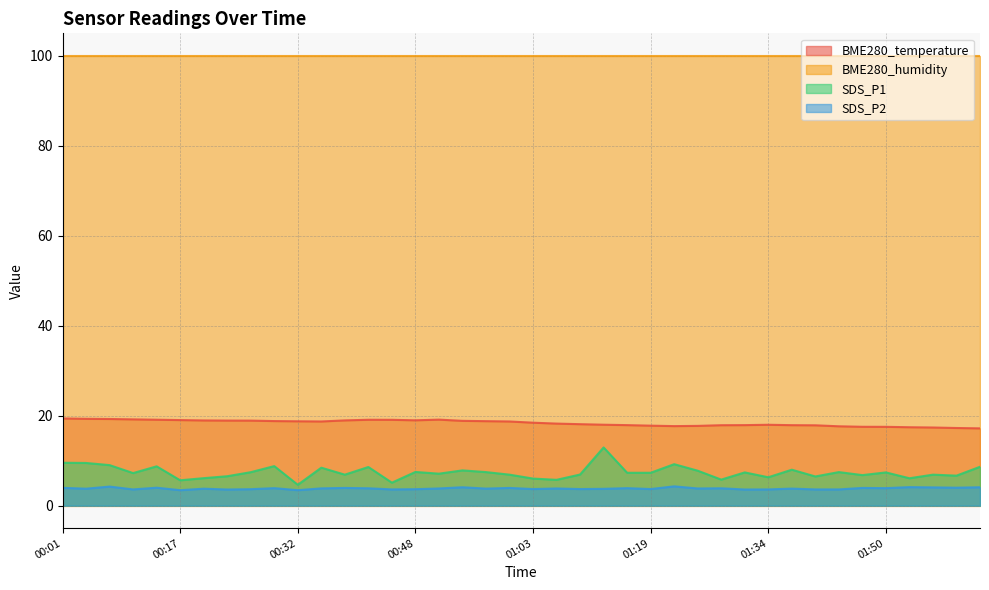

What is the average value of the SDS_P1 series?

7.4